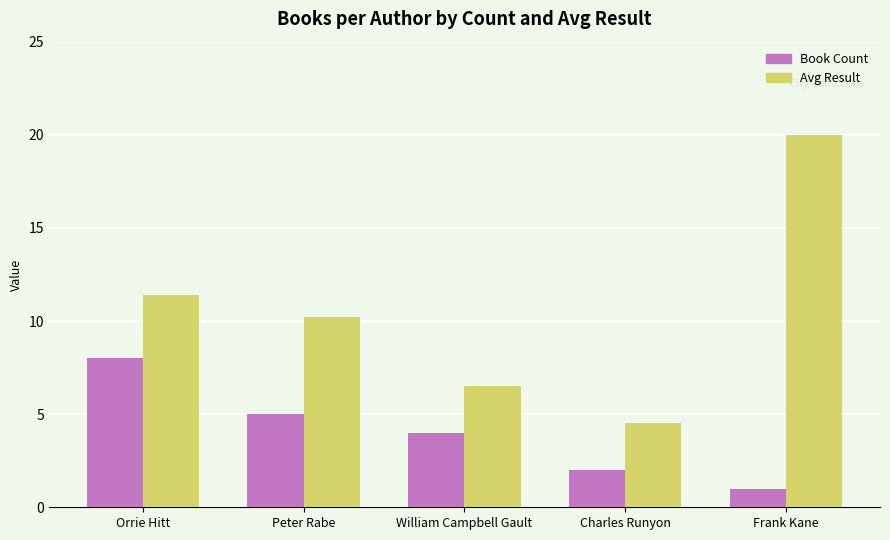

Is it true that Avg Result equals 29.7 at Frank Kane?

False